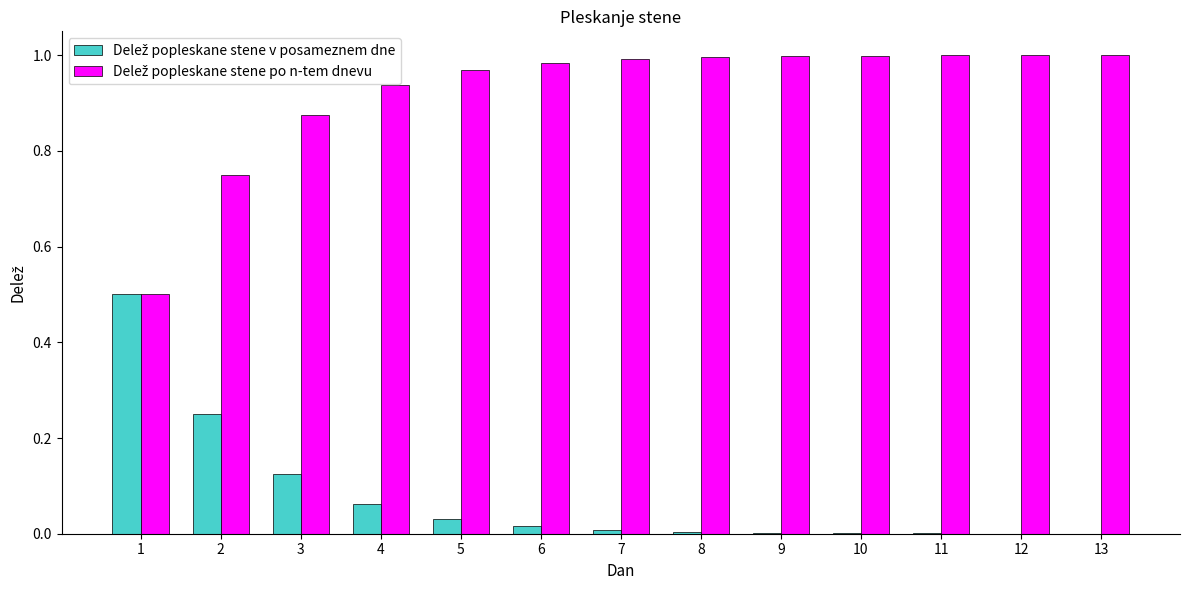

How many categories are shown in the chart?

13